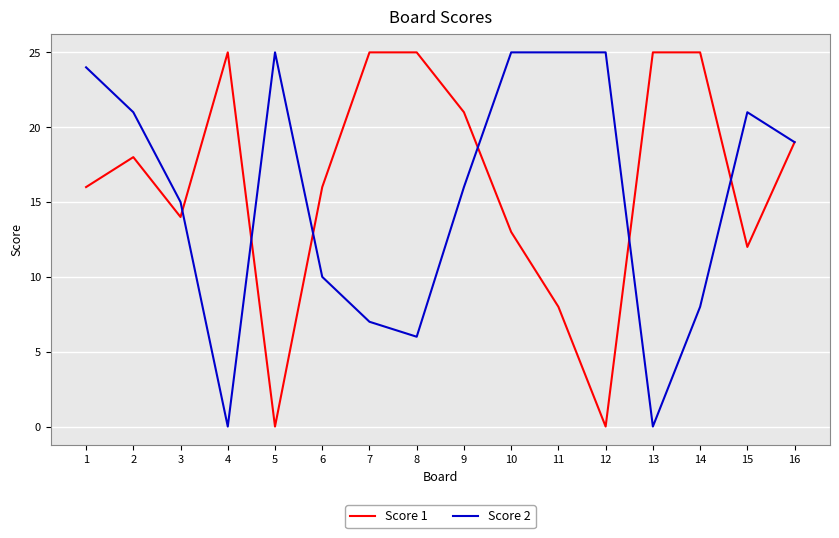

At 4, list the series in order from largest to smallest.

Score 1, Score 2